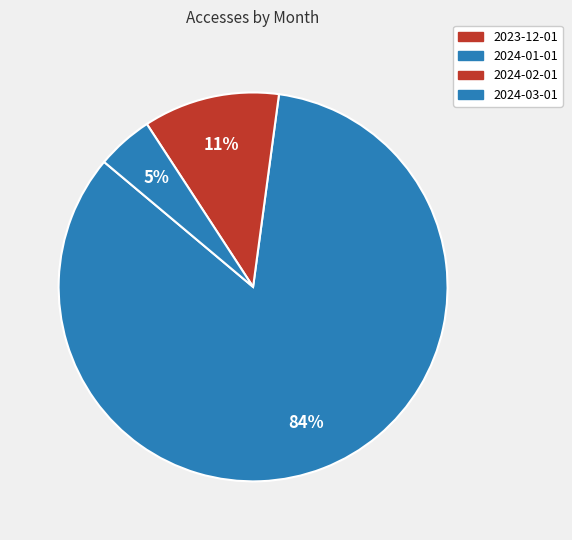

Approximately how many times larger is the value at 2024-03-01 compared to 2024-01-01?

0.1